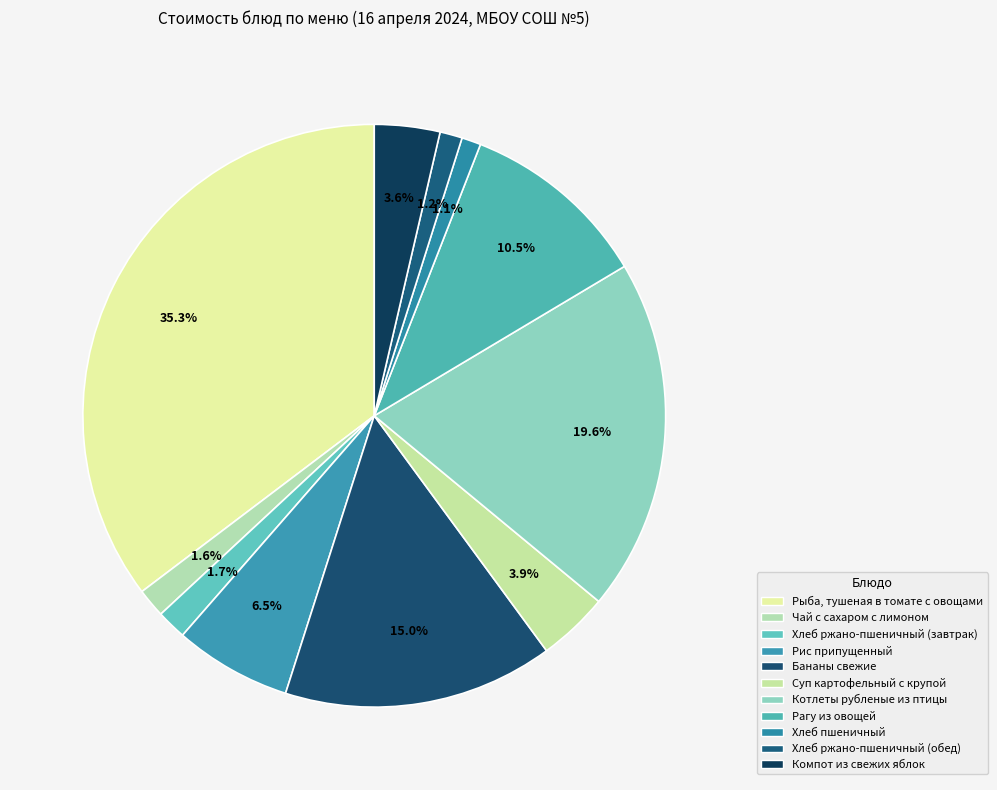

How much of the chart is everything except Рис припущенный?

93.5%